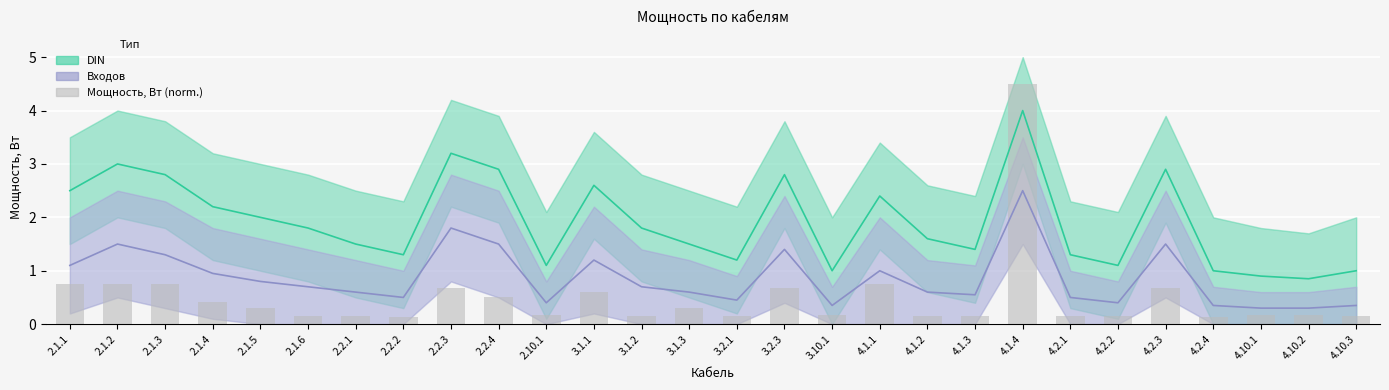

What is the label of the 13th bar from the right?

3.2.3